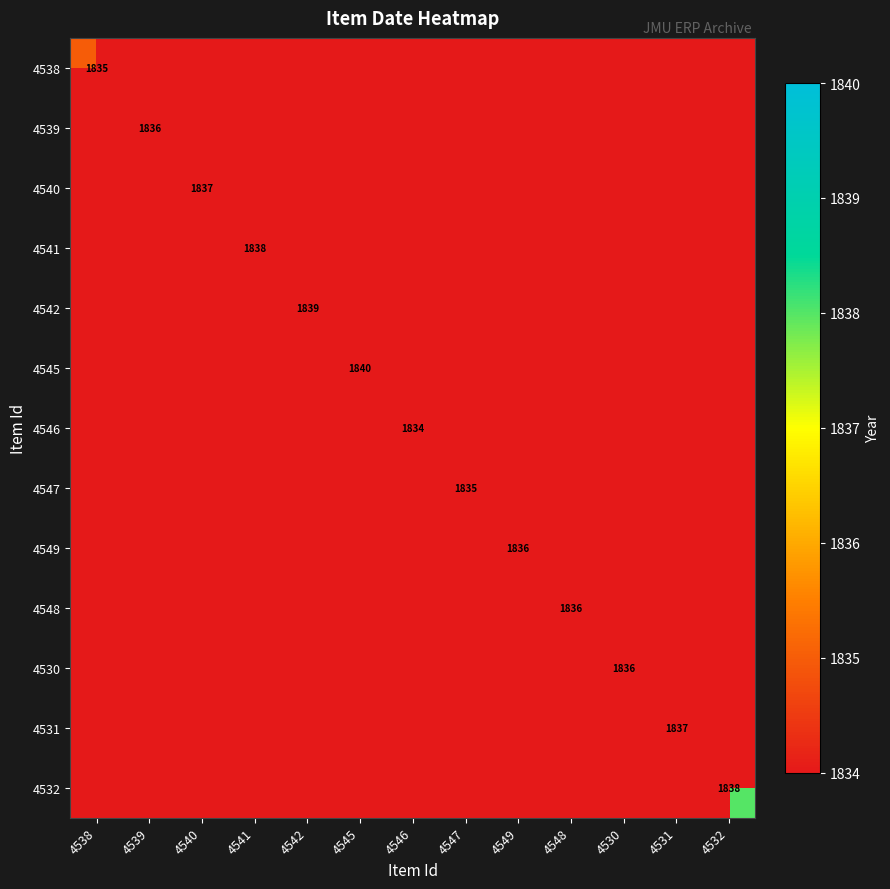

What is the greatest value displayed?

1840.0